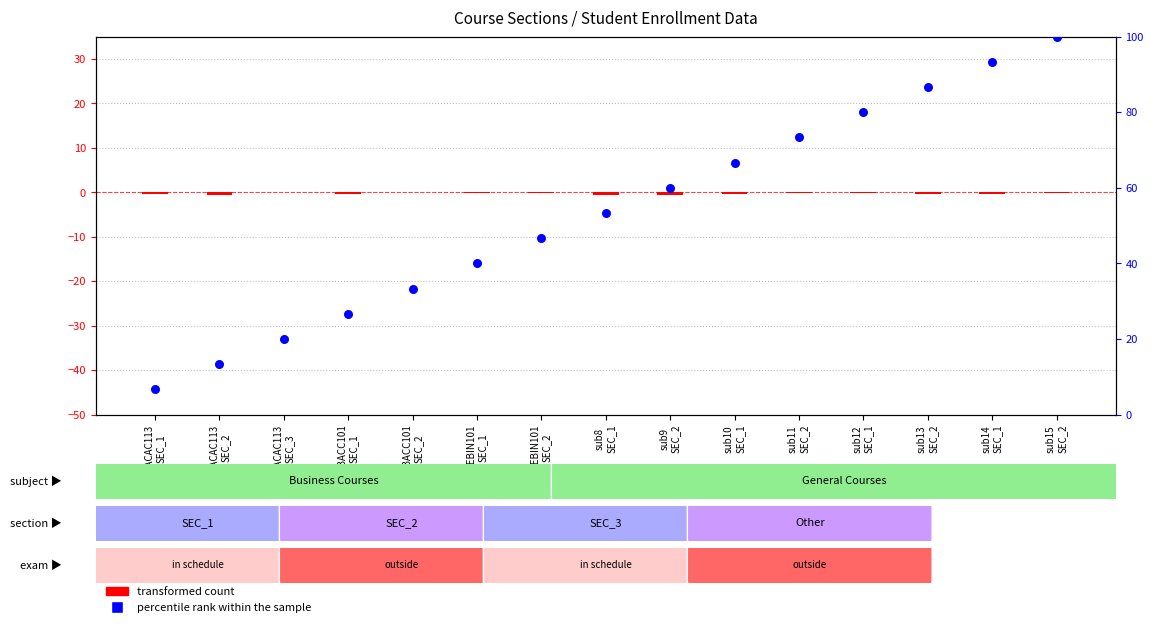

Which series contains the highest Y value?

percentile rank within the sample